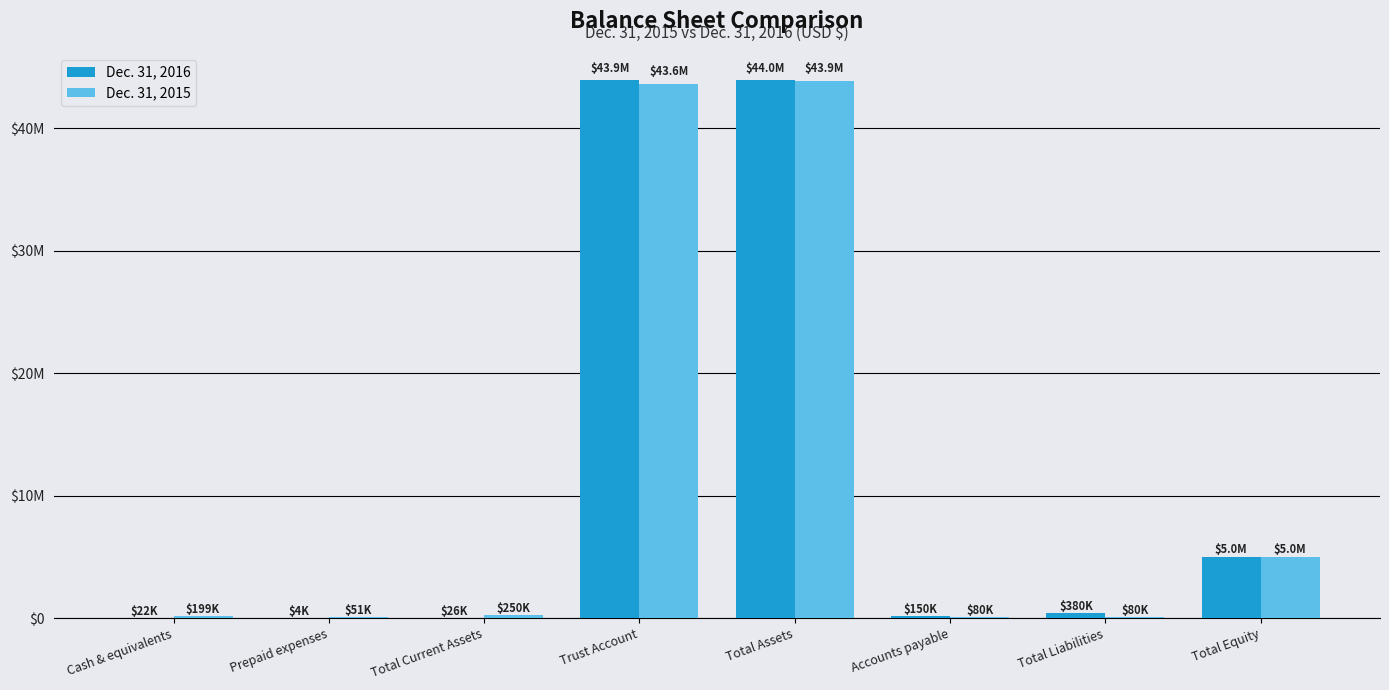

What is the difference between the maximum and minimum values in the Dec. 31, 2015 series?

43846119